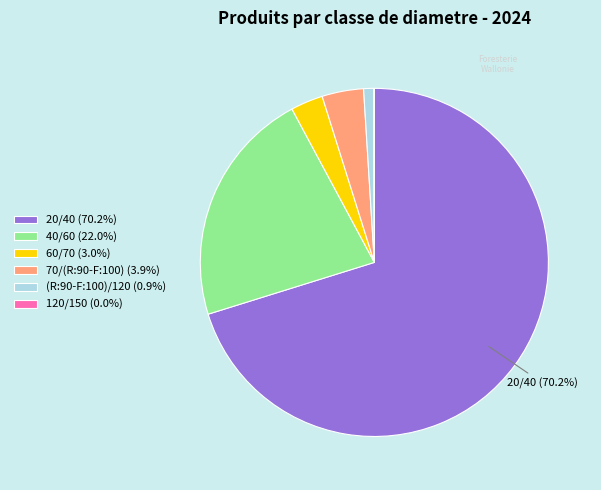

Do 20/40 (70.2%) and 60/70 (3.0%) together represent more than half of the pie?

Yes